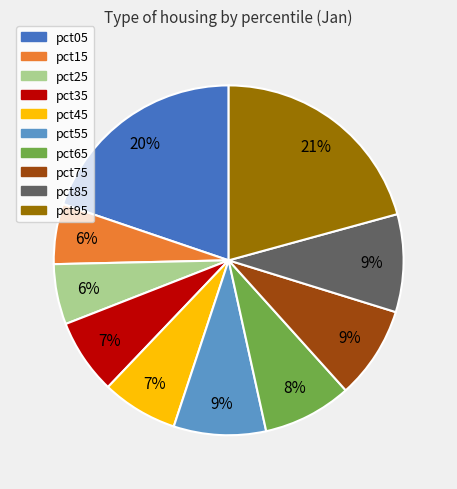

To the nearest percent, what portion does pct75 represent?

9%